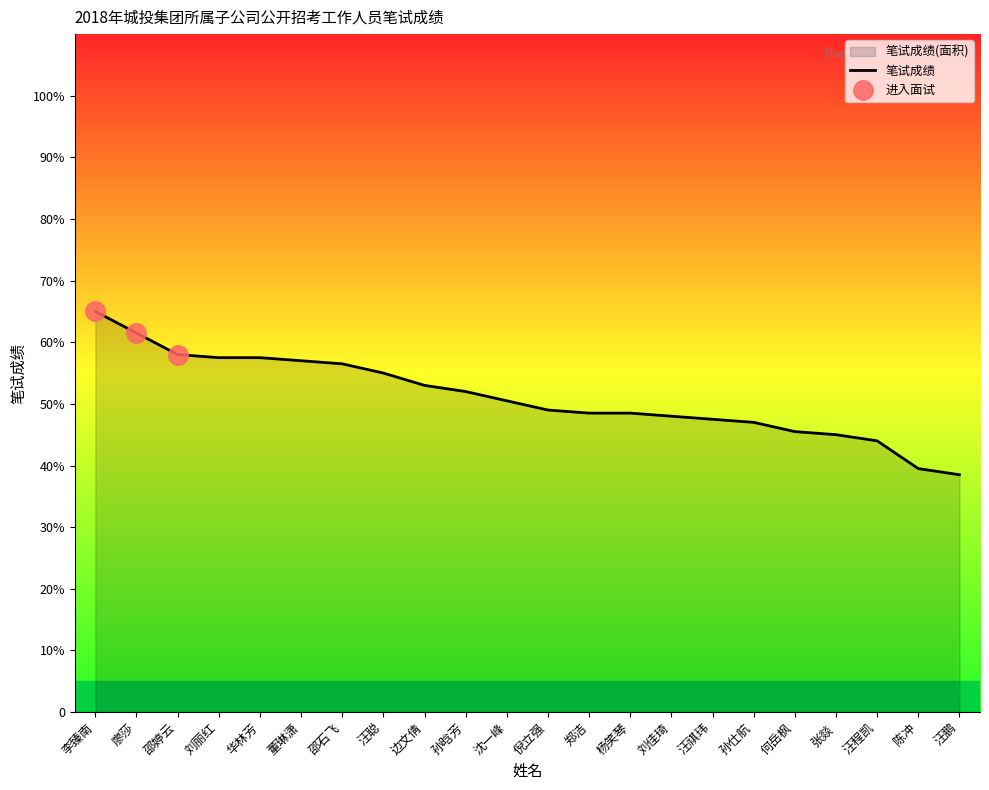

What is the label of the 10th point from the left?

孙晗芳